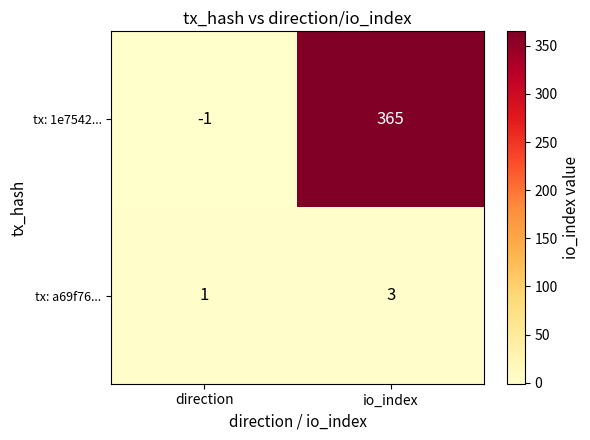

What is the sum of the tx: 1e7542... values at io_index and direction?

364